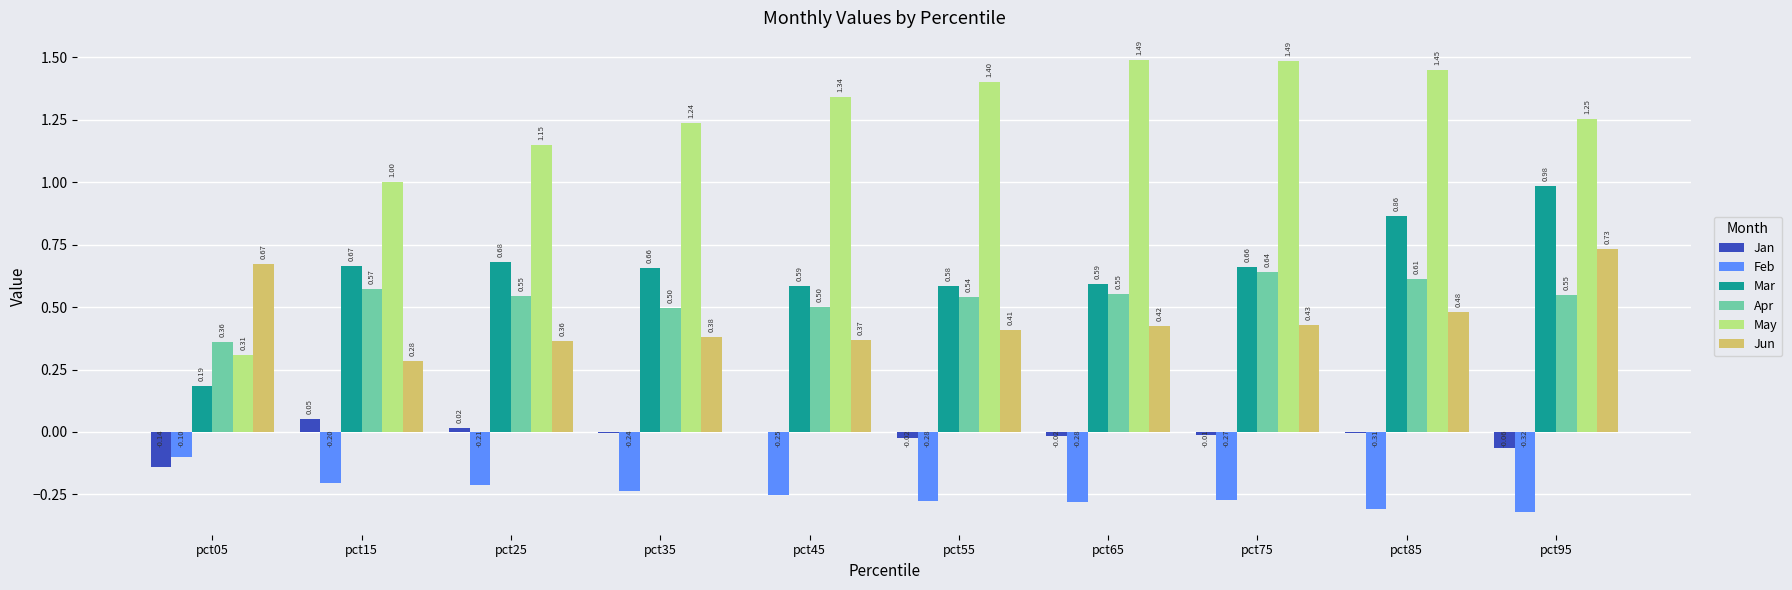

Between pct15 and pct35, which series saw the biggest shift?

May